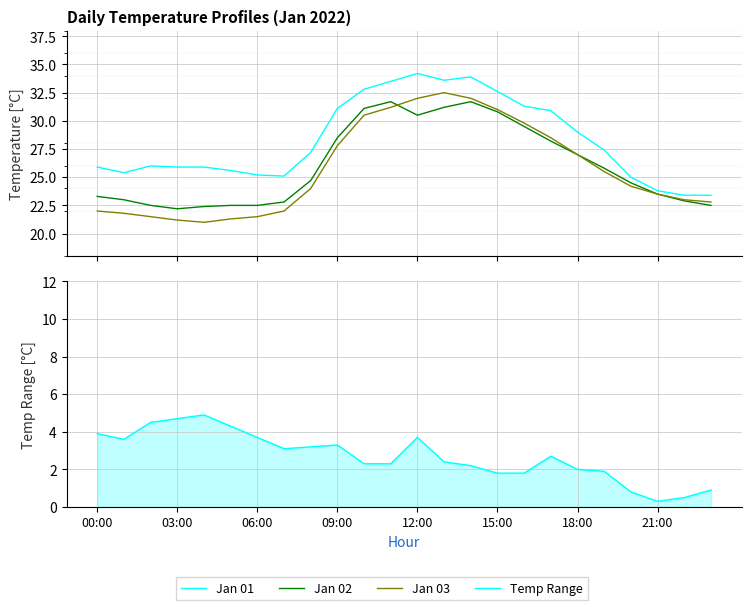

Which series has the widest spread of values?

Jan 03